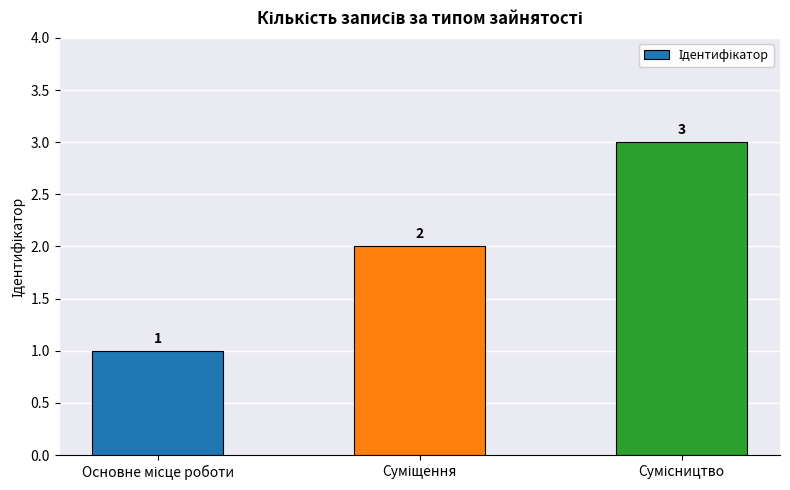

How many values are between 1 and 3?

3